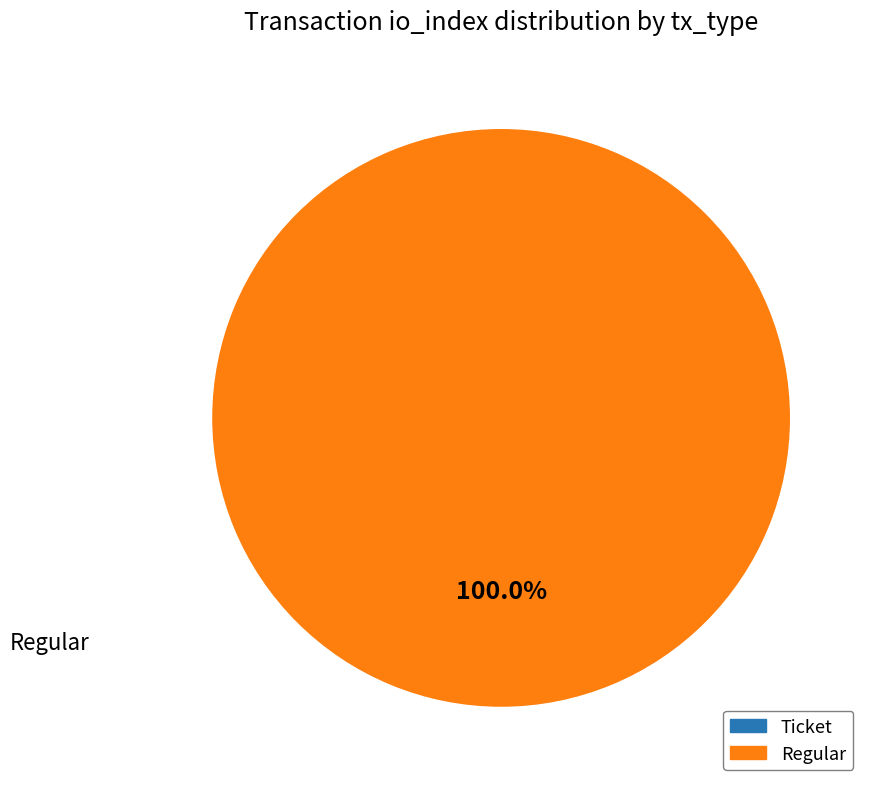

Count the number of slices in the pie.

2